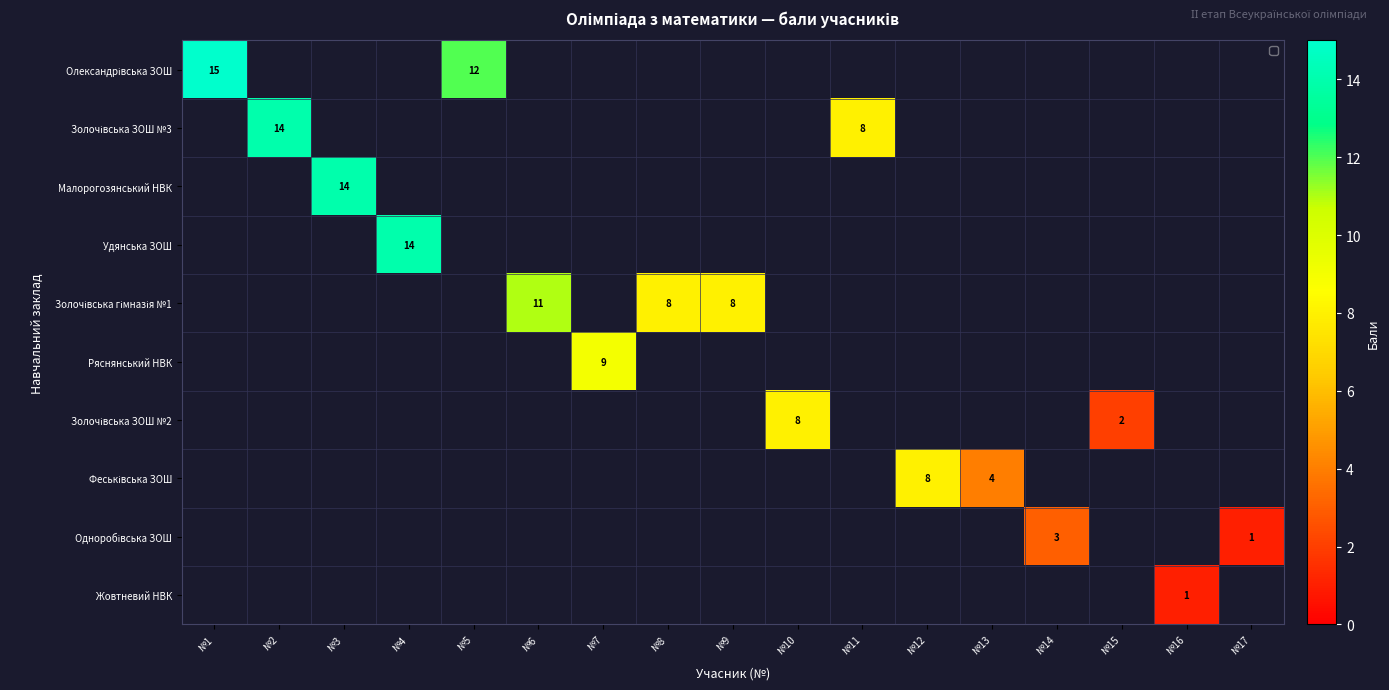

What is the smallest value displayed?

1.0